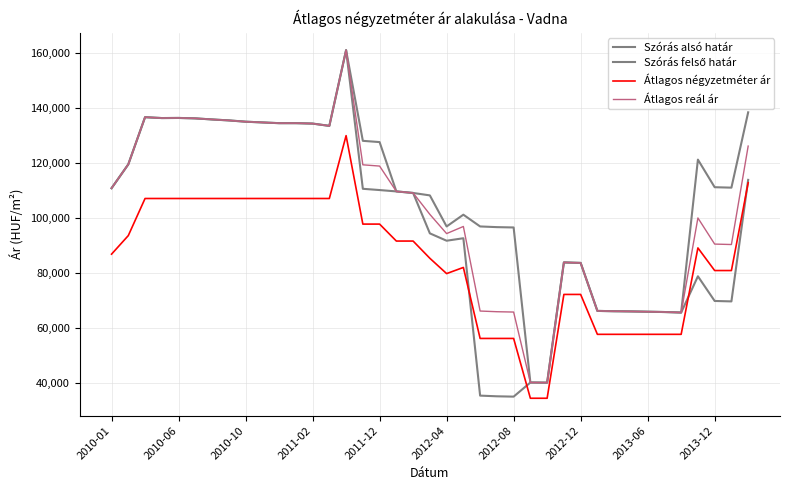

True or false: Átlagos négyzetméter ár and Átlagos reál ár cross at least once.

False